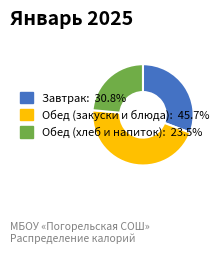

Is there a majority slice in this chart?

No